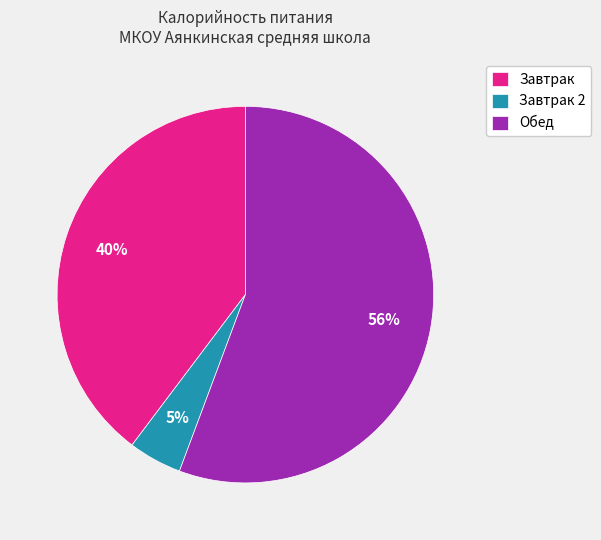

Combined, do Завтрак and Обед account for over 50%?

Yes